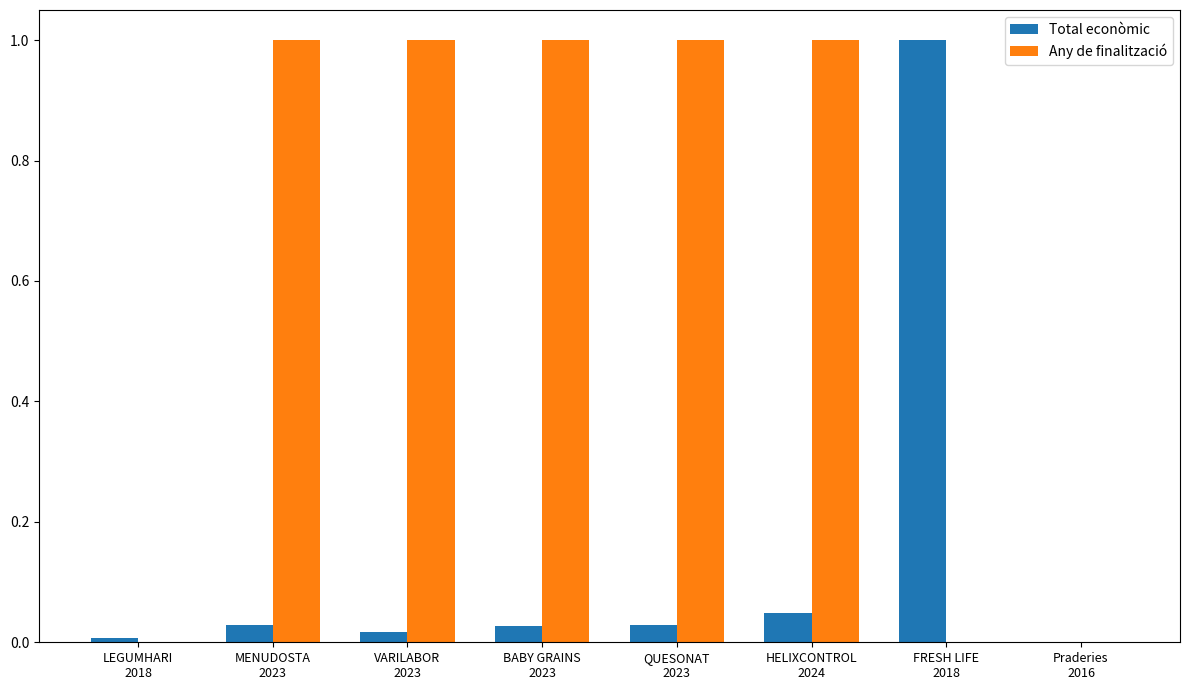

True or false: Any de finalització has a value of 1.4 at MENUDOSTA
2023.

False